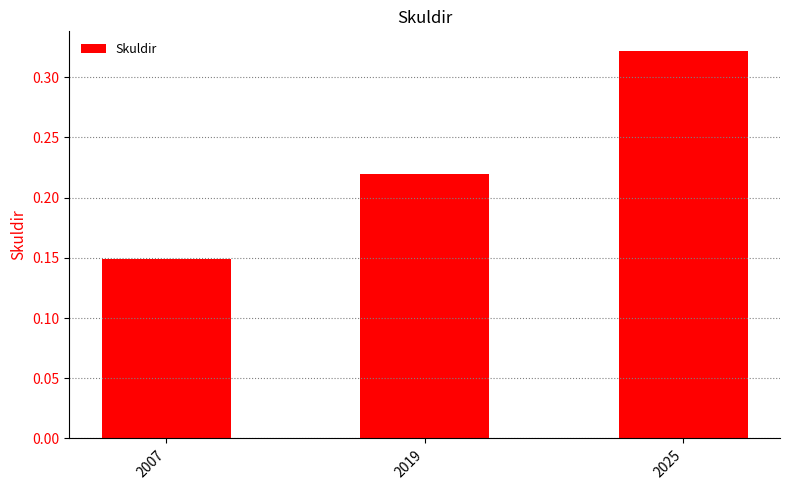

Rank the categories by value from highest to lowest.

2025, 2019, 2007